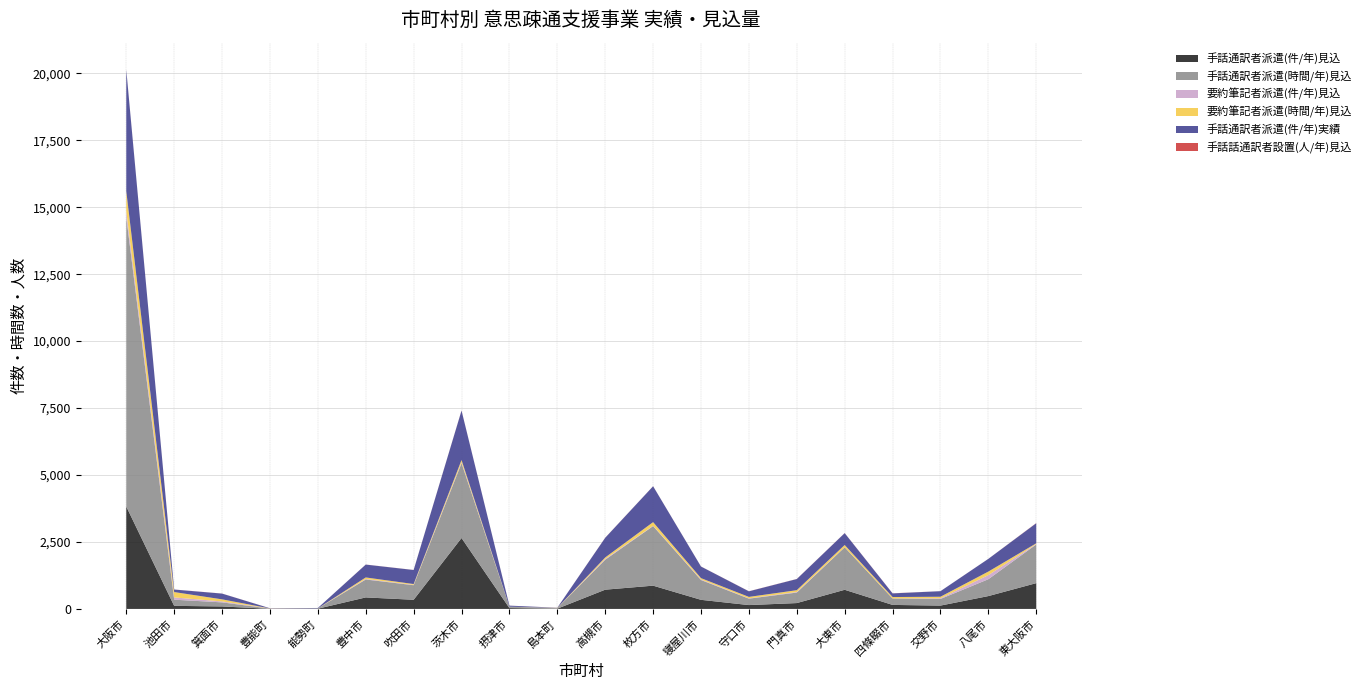

Reading left to right, extract all data points from this chart.

手話通訳者派遣(件/年)見込: 大阪市=3824	池田市=115	箕面市=93	豊能町=4	能勢町=9	豊中市=430	吹田市=342	茨木市=2648	摂津市=32	島本町=10	高槻市=719	枚方市=869	寝屋川市=340	守口市=144	門真市=219	大東市=715	四條畷市=150	交野市=125	八尾市=480	東大阪市=963
手話通訳者派遣(時間/年)見込: 大阪市=10809	池田市=230	箕面市=152	豊能町=8	能勢町=9	豊中市=669	吹田市=544	茨木市=2793	摂津市=52	島本町=20	高槻市=1118	枚方市=2224	寝屋川市=740	守口市=240	門真市=392	大東市=1586	四條畷市=240	交野市=247	八尾市=630	東大阪市=1445
要約筆記者派遣(件/年)見込: 大阪市=221	池田市=85	箕面市=35	豊能町=2	能勢町=1	豊中市=20	吹田市=13	茨木市=33	摂津市=0	島本町=2	高槻市=29	枚方市=12	寝屋川市=20	守口市=11	門真市=22	大東市=5	四條畷市=4	交野市=25	八尾市=155	東大阪市=15
要約筆記者派遣(時間/年)見込: 大阪市=744	池田市=200	箕面市=78	豊能町=4	能勢町=1	豊中市=57	吹田市=30	茨木市=86	摂津市=0	島本町=6	高槻市=56	枚方市=136	寝屋川市=50	守口市=54	門真市=67	大東市=81	四條畷市=50	交野市=58	八尾市=130	東大阪市=27
手話通訳者派遣(件/年)実績: 大阪市=4533	池田市=94	箕面市=215	豊能町=7	能勢町=16	豊中市=480	吹田市=525	茨木市=1845	摂津市=39	島本町=7	高槻市=735	枚方市=1340	寝屋川市=433	守口市=209	門真市=416	大東市=443	四條畷市=136	交野市=208	八尾市=475	東大阪市=750
手話話通訳者設置(人/年)見込: 大阪市=6	池田市=2	箕面市=2	豊能町=1	能勢町=0	豊中市=2	吹田市=2	茨木市=5	摂津市=1	島本町=1	高槻市=3	枚方市=2	寝屋川市=2	守口市=3	門真市=3	大東市=3	四條畷市=4	交野市=1	八尾市=1	東大阪市=6